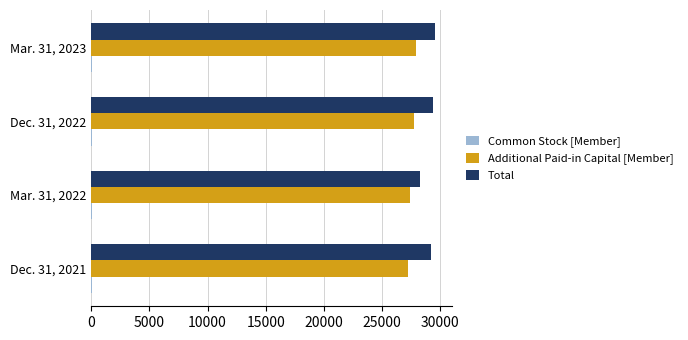

True or false: Additional Paid-in Capital [Member] has a value of 27712 at Dec. 31, 2022.

True